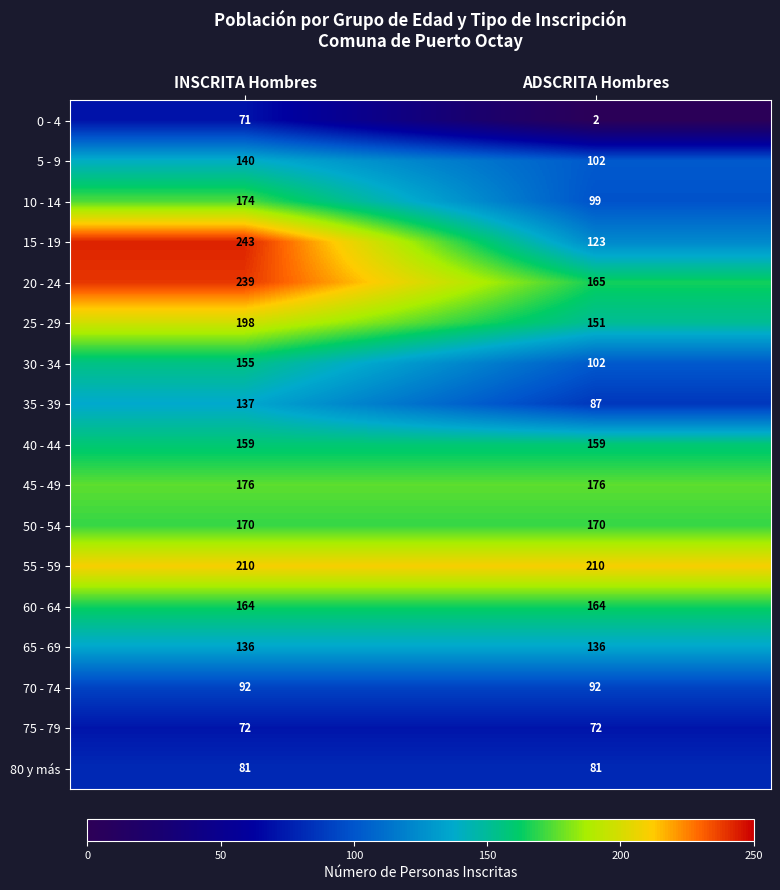

What is the approximate value of 50 - 54 at INSCRITA Hombres?

170